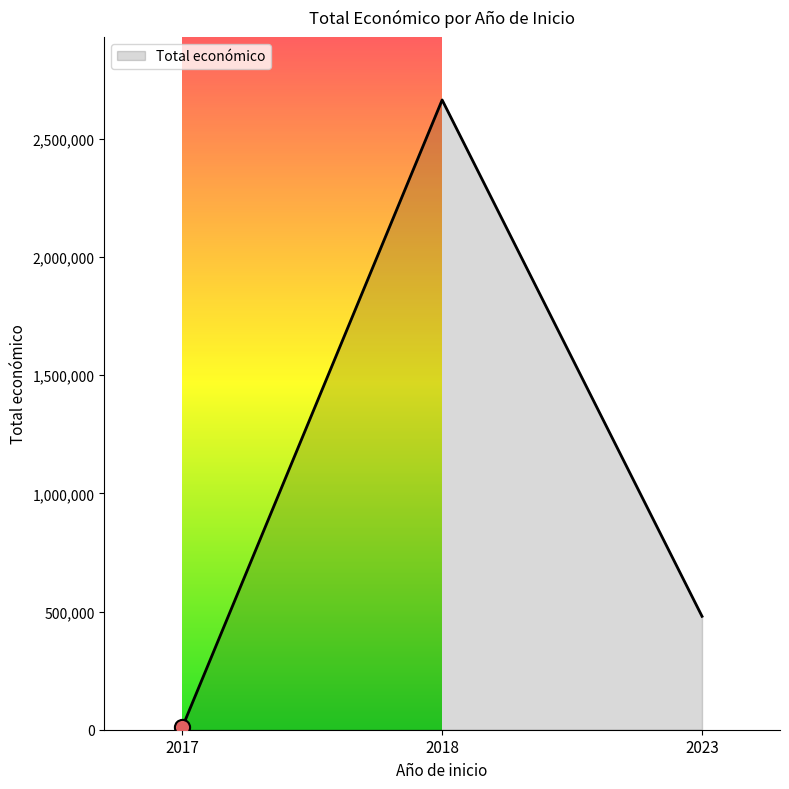

What is the maximum value shown in the chart?

2665120